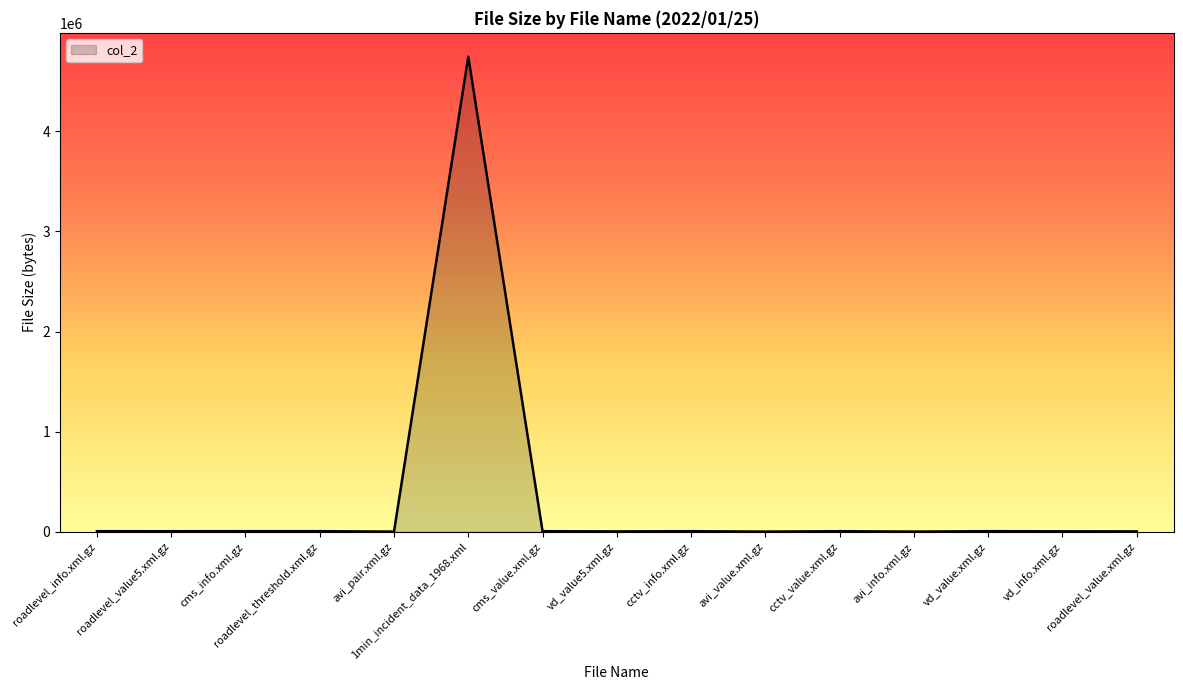

Does the chart have visible grid lines?

No